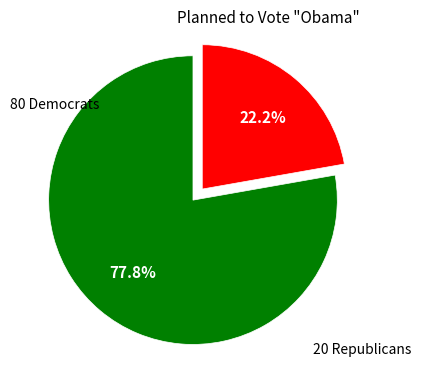

Is there a majority slice in this chart?

Yes